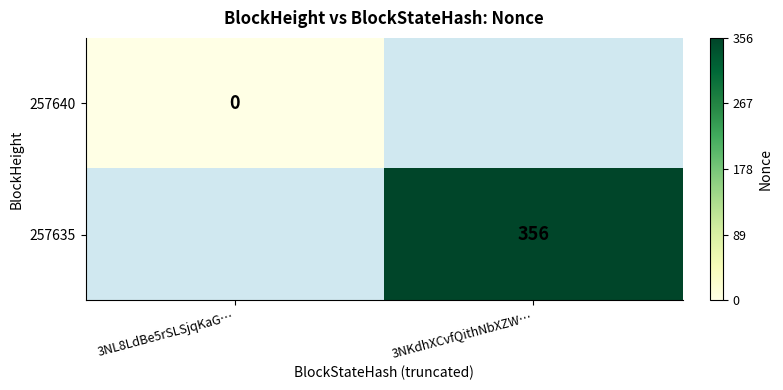

What is the greatest value displayed?

356.0